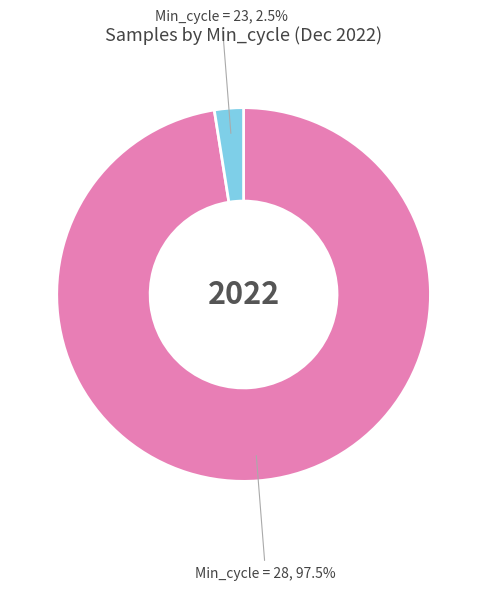

Is there any slice that represents more than half of the pie?

Yes